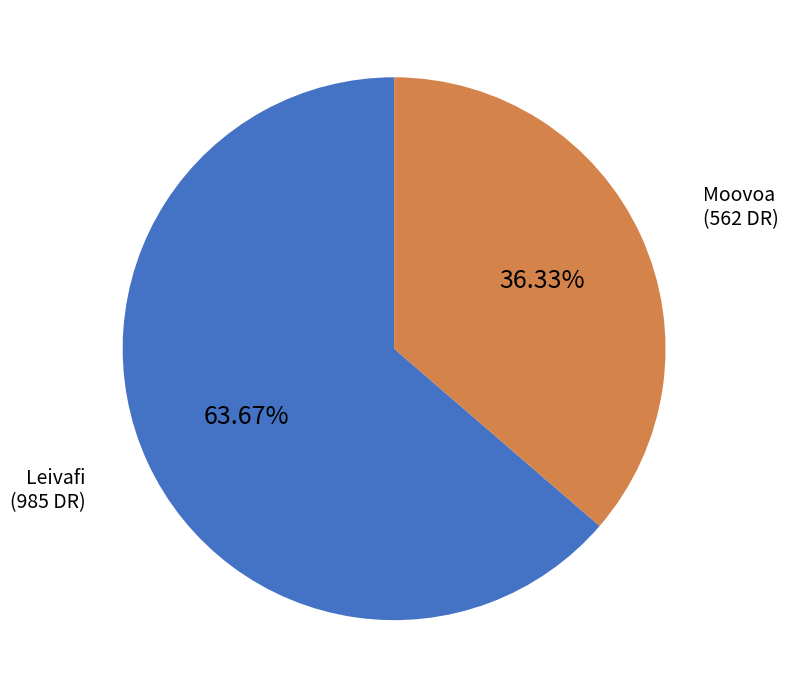

Does any single category account for the majority?

Yes